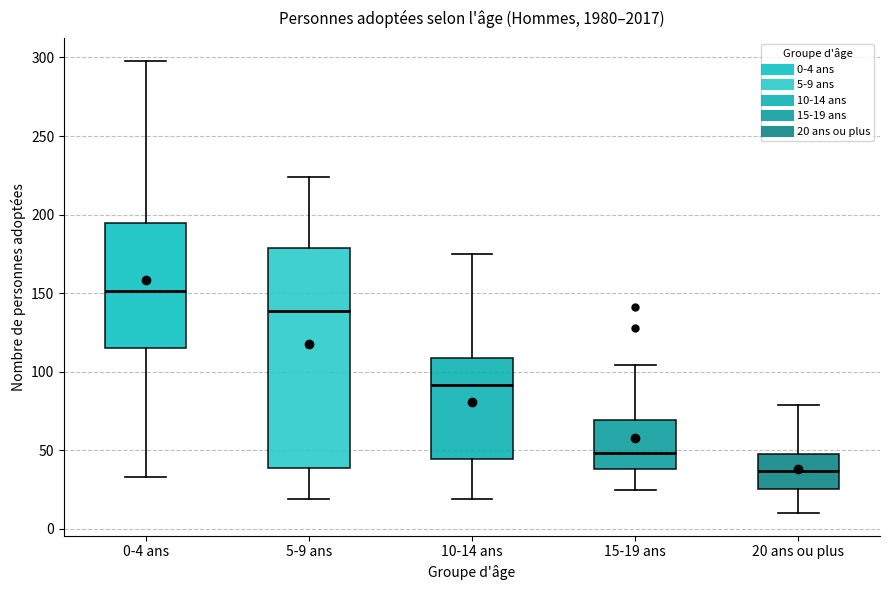

Which box has the highest median line?

0-4 ans